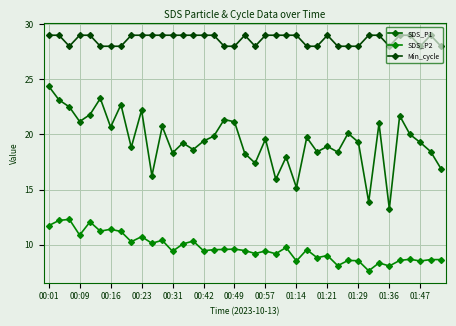

What are all the series names shown in the legend?

SDS_P1, SDS_P2, Min_cycle